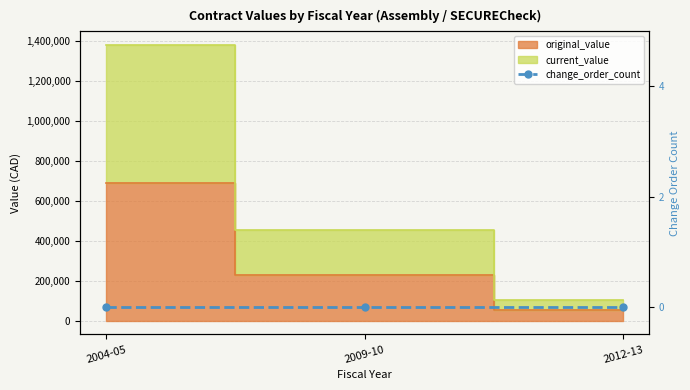

At which label does original_value reach its minimum?

2012-13